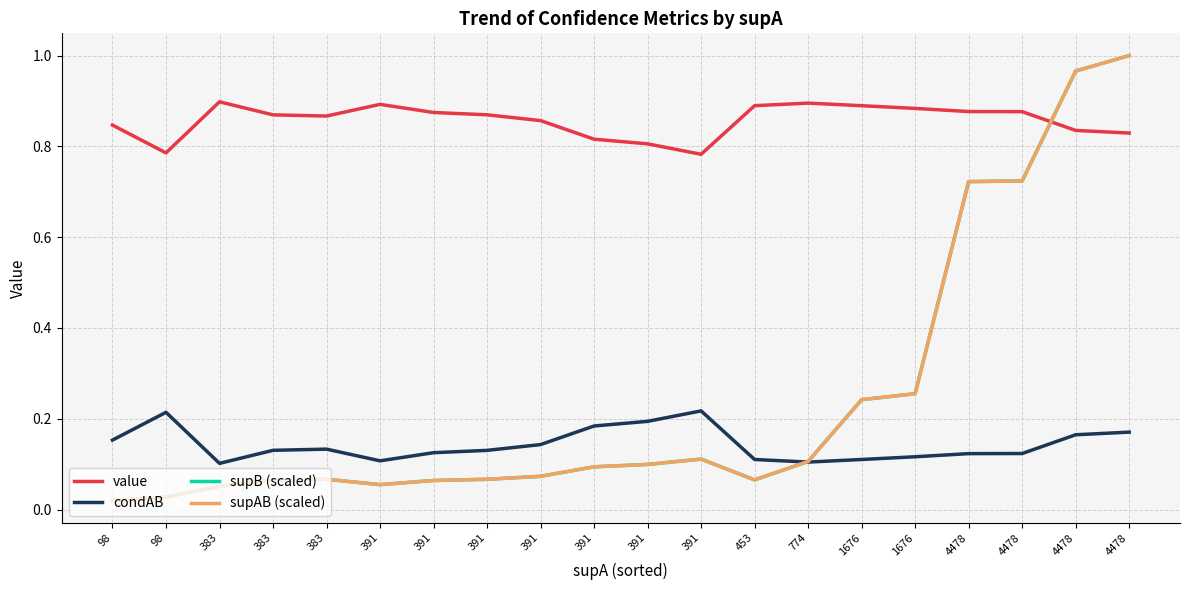

Reading right to left, what are all the values shown in this chart?

value: 0.8	0.8	0.9	0.9	0.9	0.9	0.9	0.9	0.8	0.8	0.8	0.9	0.9	0.9	0.9	0.9	0.9	0.9	0.8	0.8
condAB: 0.2	0.2	0.1	0.1	0.1	0.1	0.1	0.1	0.2	0.2	0.2	0.1	0.1	0.1	0.1	0.1	0.1	0.1	0.2	0.2
supB (scaled): 1.0	1.0	0.7	0.7	0.3	0.2	0.1	0.1	0.1	0.1	0.1	0.1	0.1	0.1	0.1	0.1	0.1	0.1	0.0	0.0
supAB (scaled): 1.0	1.0	0.7	0.7	0.3	0.2	0.1	0.1	0.1	0.1	0.1	0.1	0.1	0.1	0.1	0.1	0.1	0.1	0.0	0.0